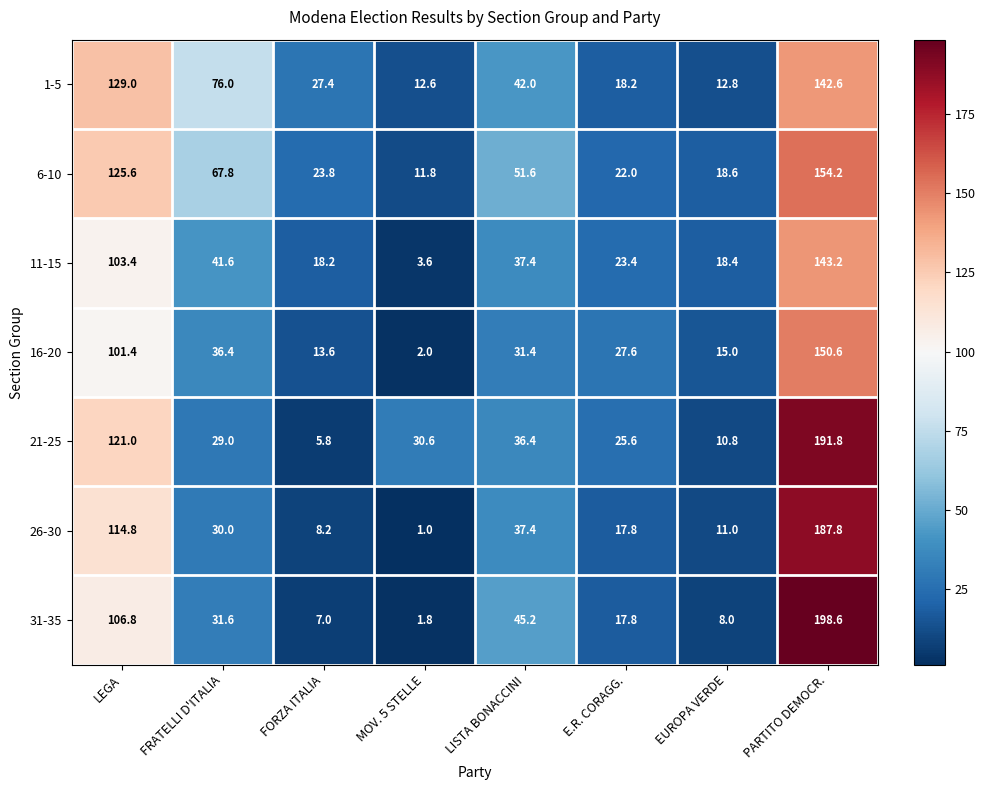

At which category is the sum across all series the highest?

PARTITO DEMOCR.